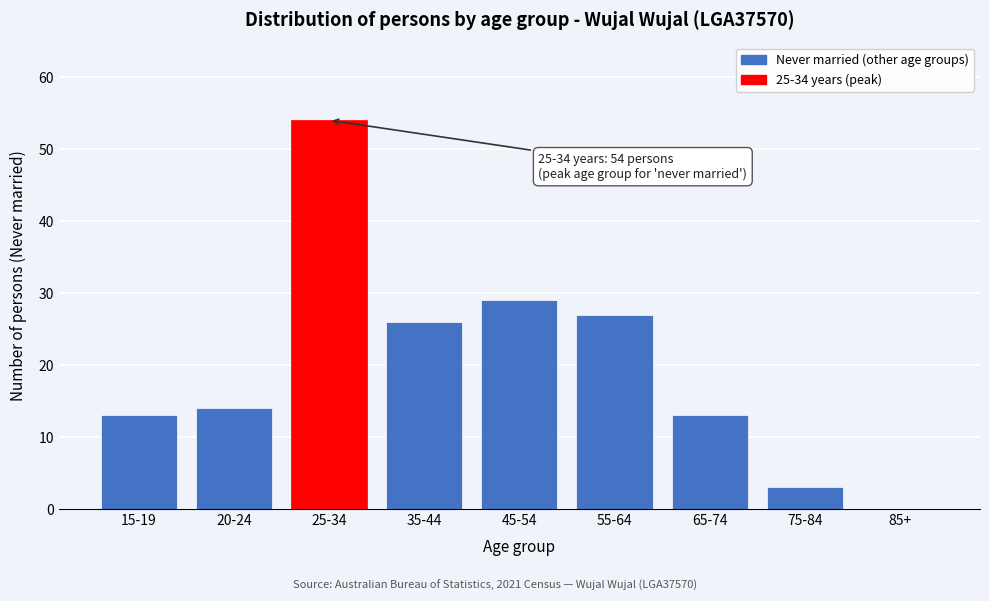

Reading left to right, transcribe all the data shown in this chart.

15-19=13	20-24=14	25-34=54	35-44=26	45-54=29	55-64=27	65-74=13	75-84=3	85+=0